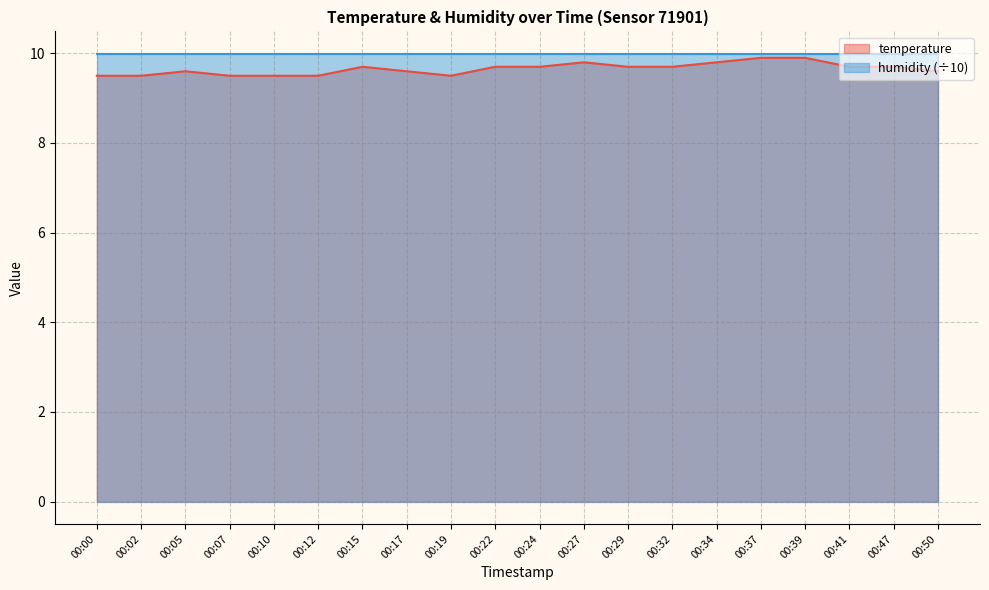

List the labels in order of value, smallest first.

00:00, 00:02, 00:07, 00:10, 00:12, 00:19, 00:05, 00:17, 00:50, 00:15, 00:22, 00:24, 00:29, 00:32, 00:41, 00:47, 00:27, 00:34, 00:37, 00:39